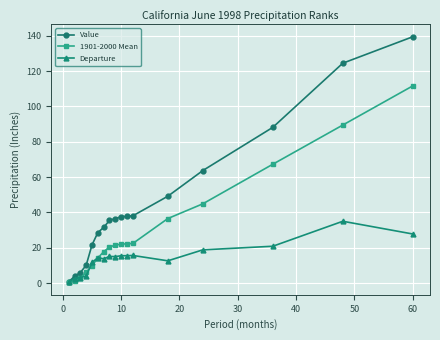

What is the difference between the maximum and minimum values in the Value series?

138.7